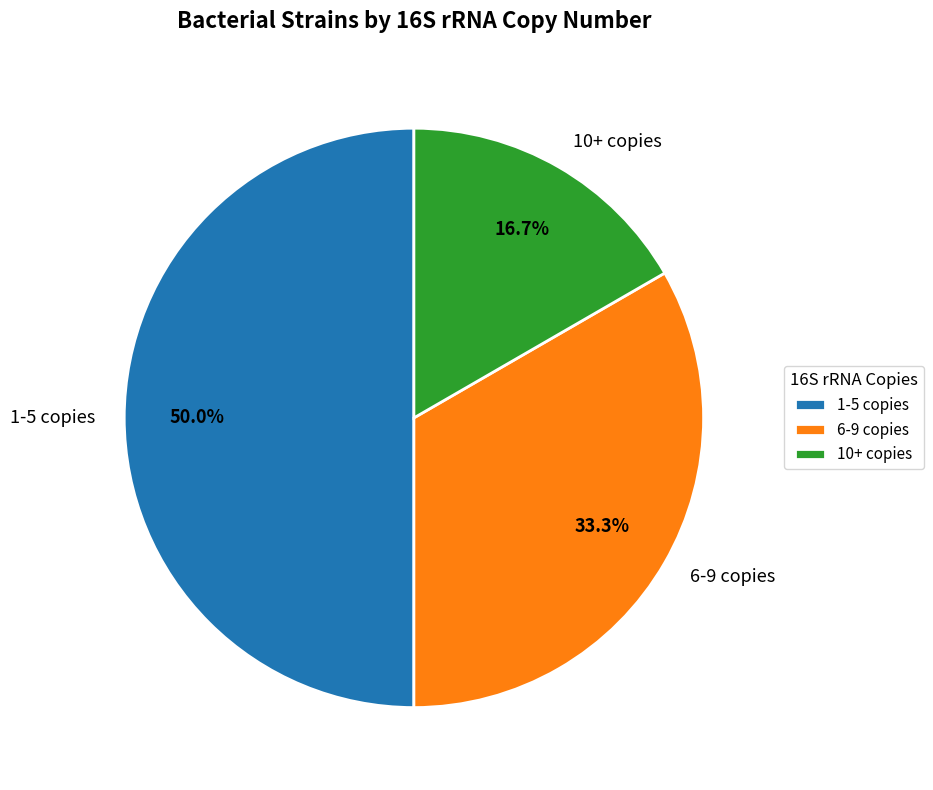

Do 10+ copies and 1-5 copies together represent more than half of the pie?

Yes